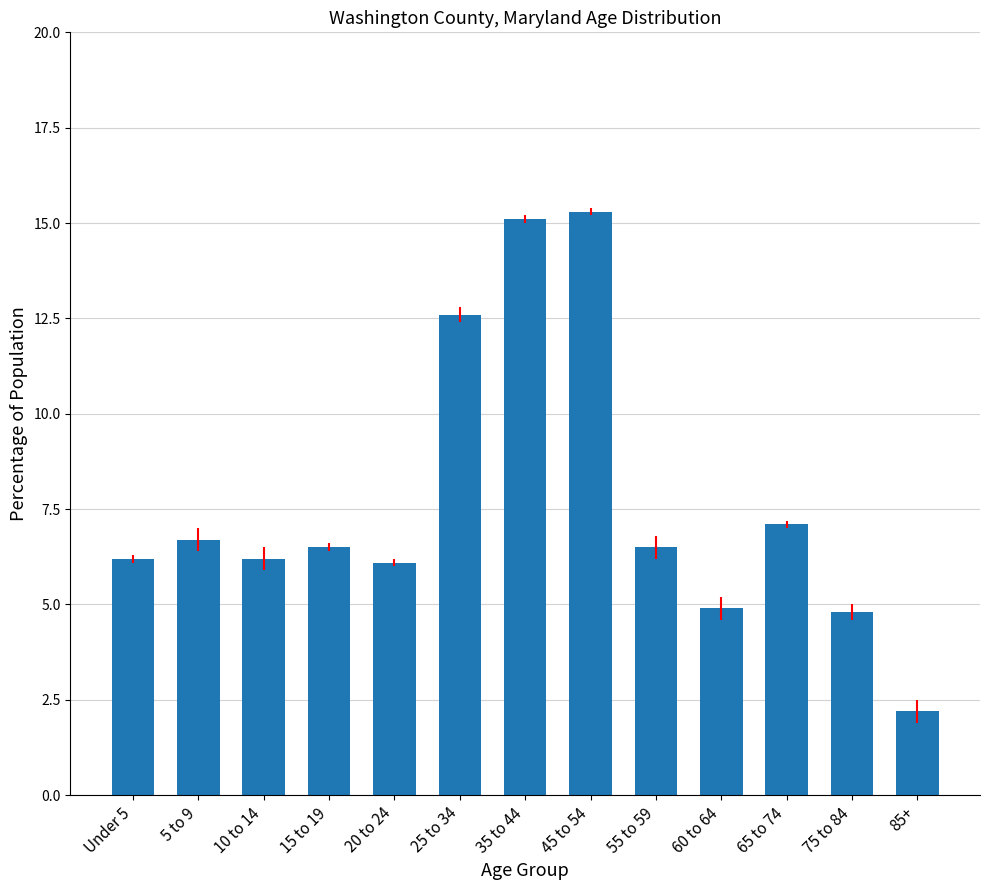

What position from the left is 10 to 14?

3